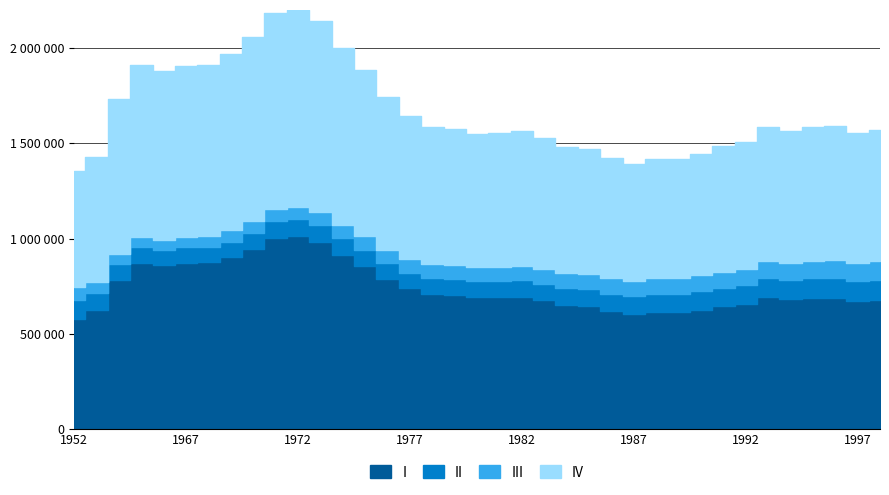

Rank the series by their maximum value, from lowest to highest.

III, II, I, IV